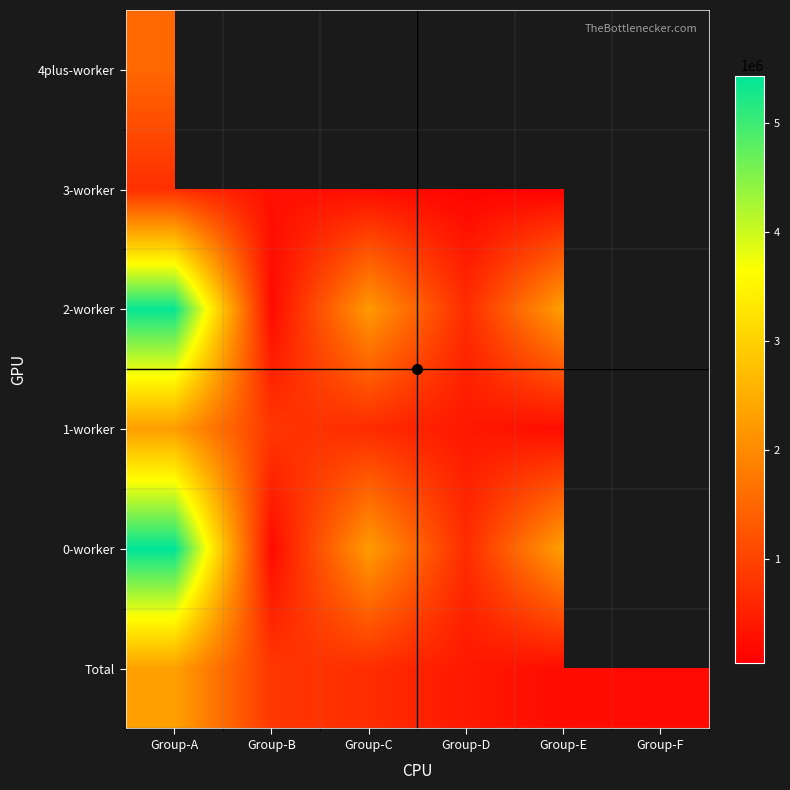

At Group-E, list the series in order from largest to smallest.

0-worker, 2-worker, Total, 3-worker, 4plus-worker, 1-worker